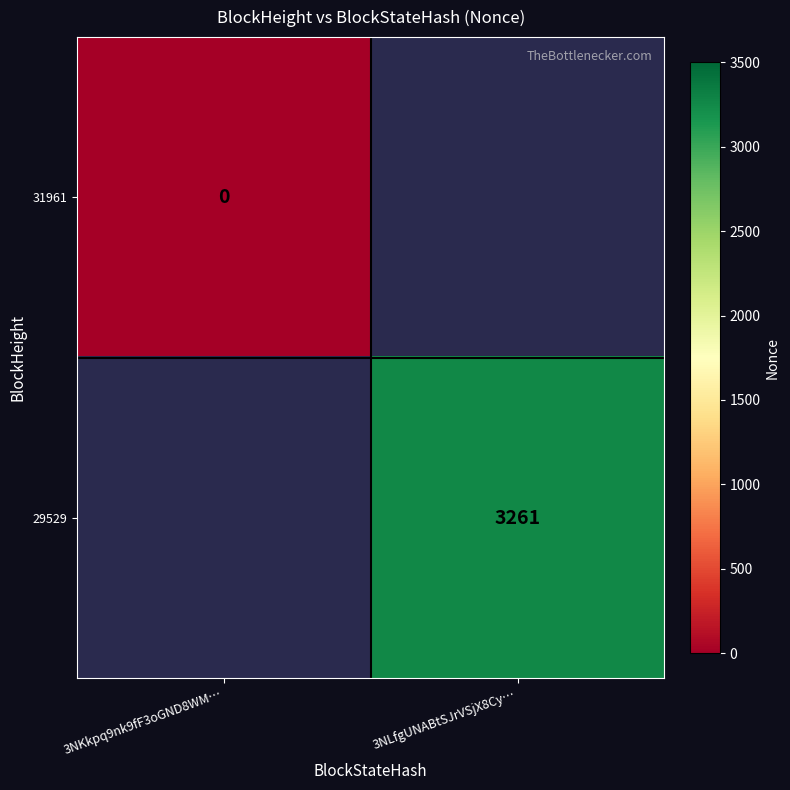

The value of 29529 at 3NLfgUNABtSJrVSjX8Cy… is 4639. True or false?

False